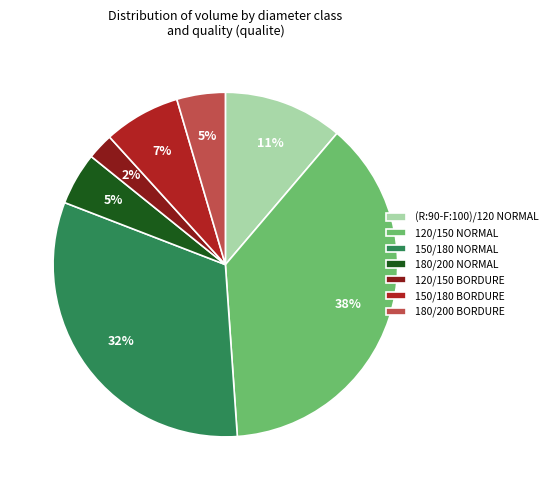

To the nearest percent, what is the combined percentage of 120/150 BORDURE and 180/200 NORMAL?

7%